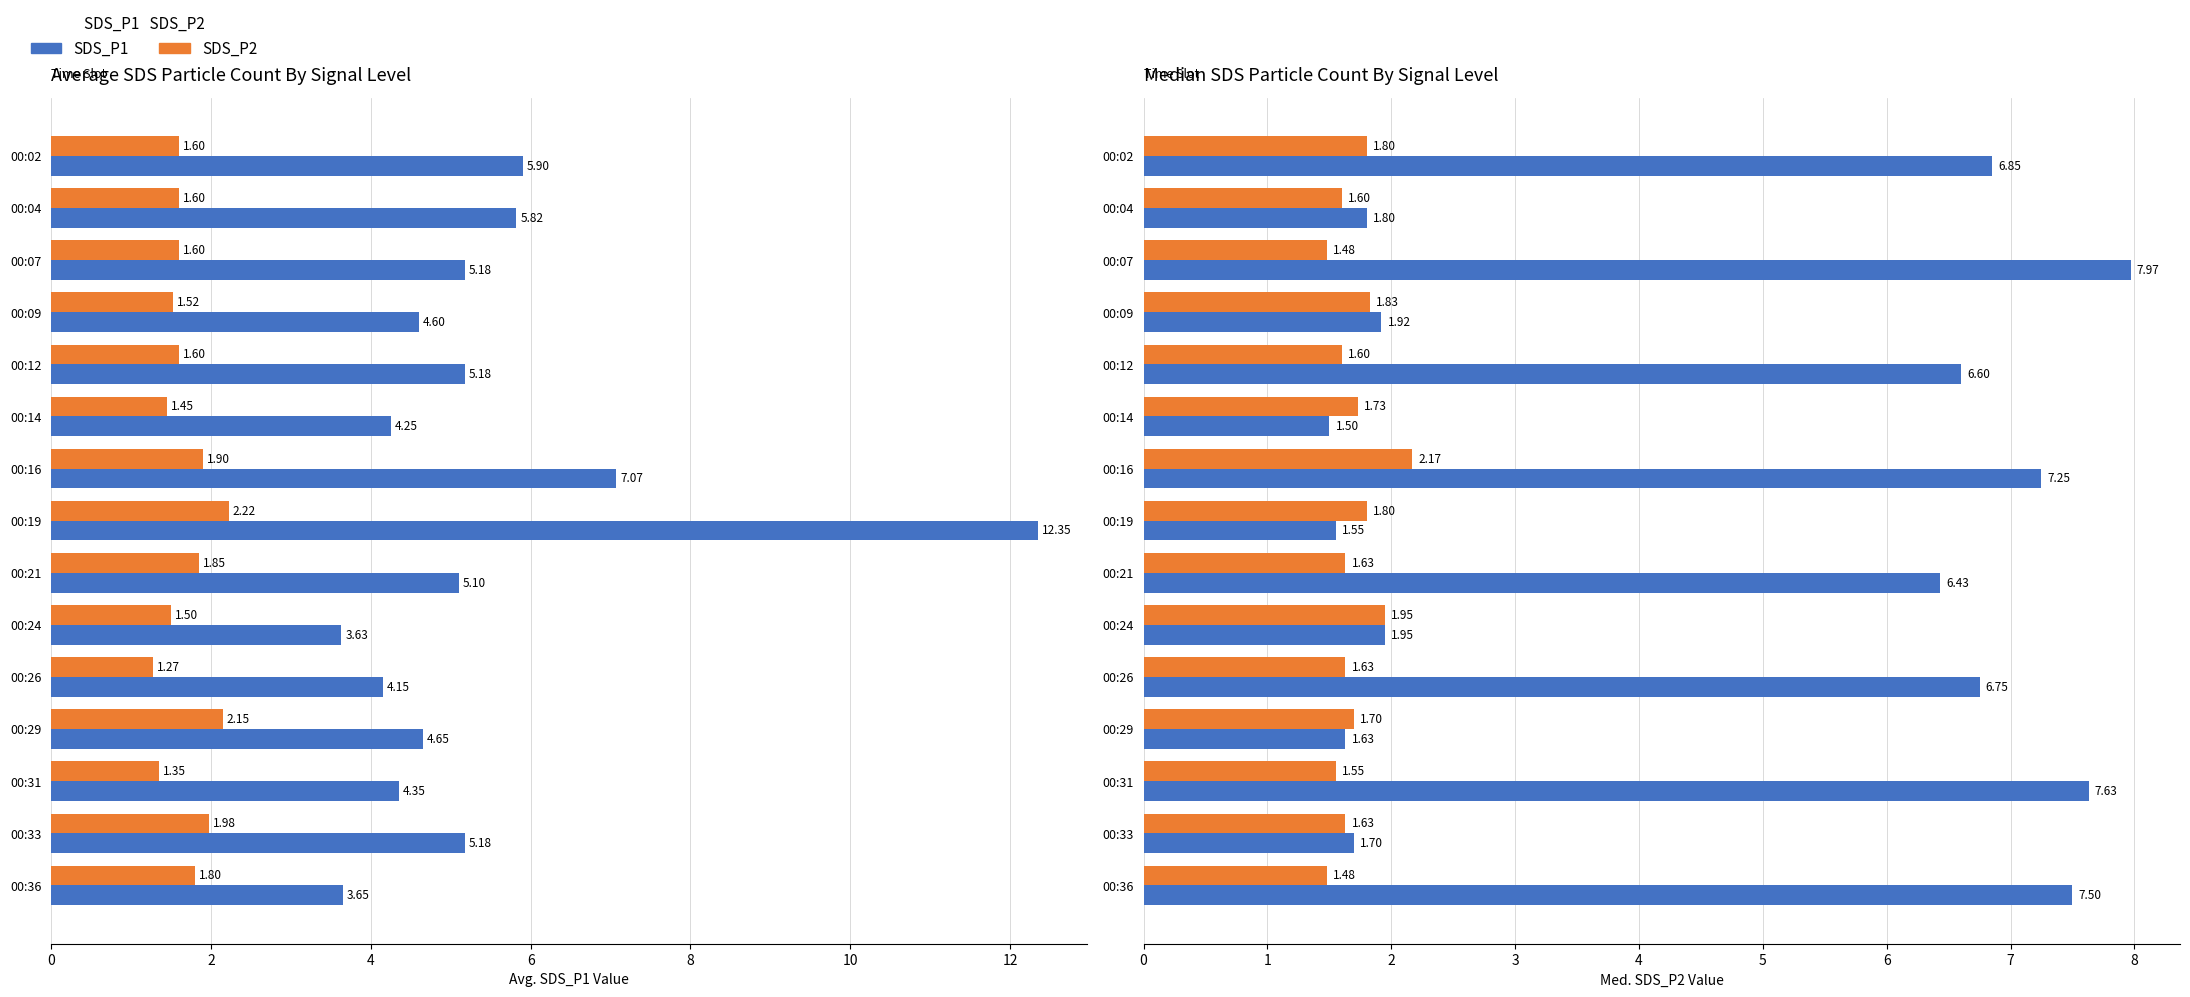

Which series changed the most between 00:09 and 00:31?

SDS_P1